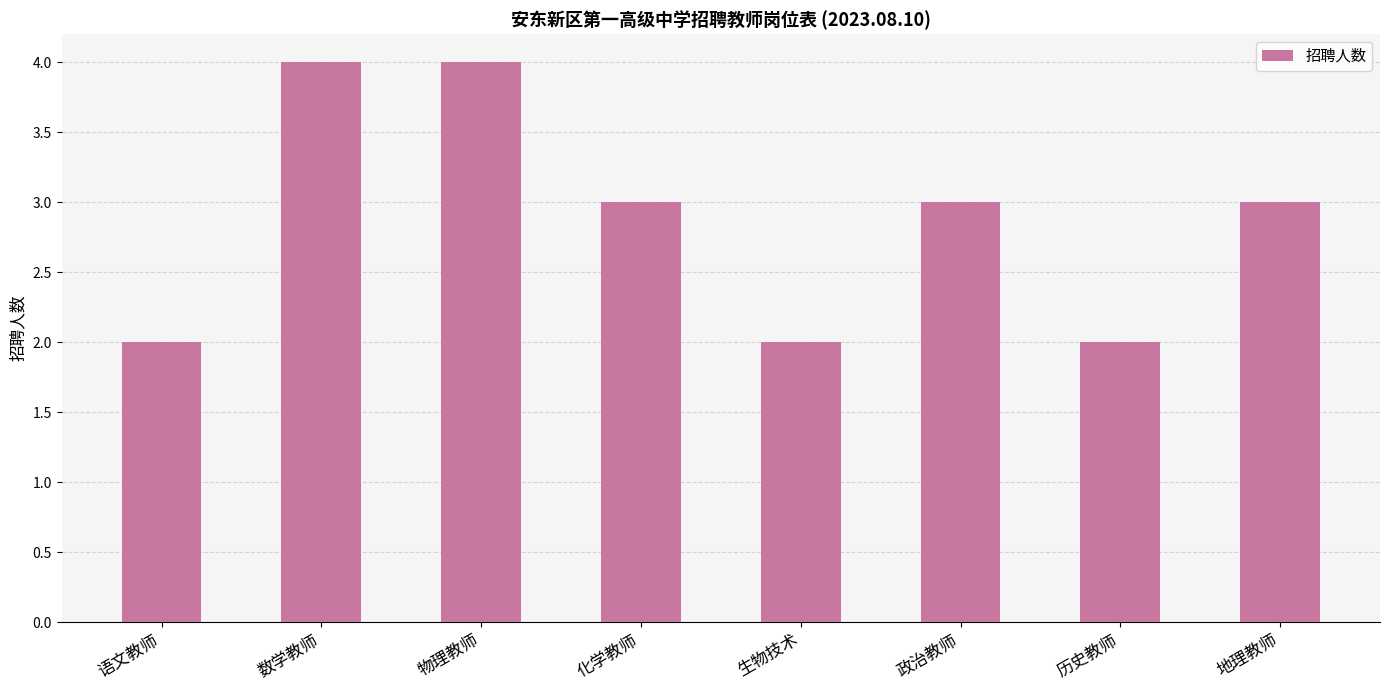

Which has a higher value, 语文教师 or 政治教师?

政治教师